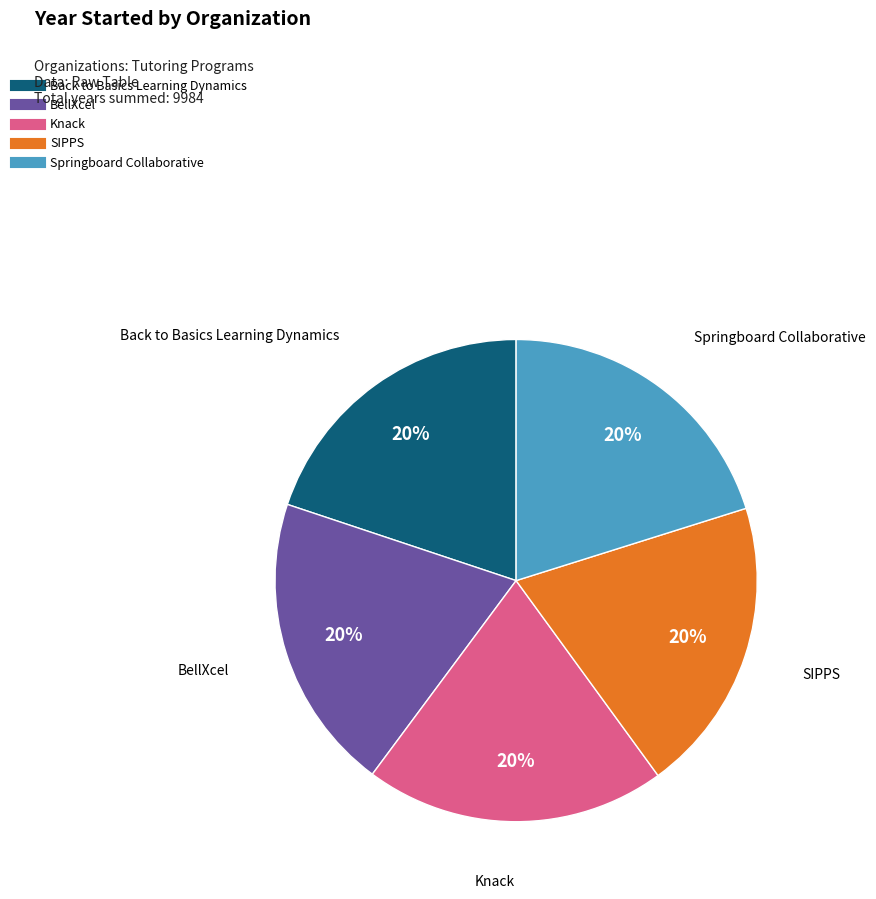

True or false: BellXcel accounts for 11% of the total.

False